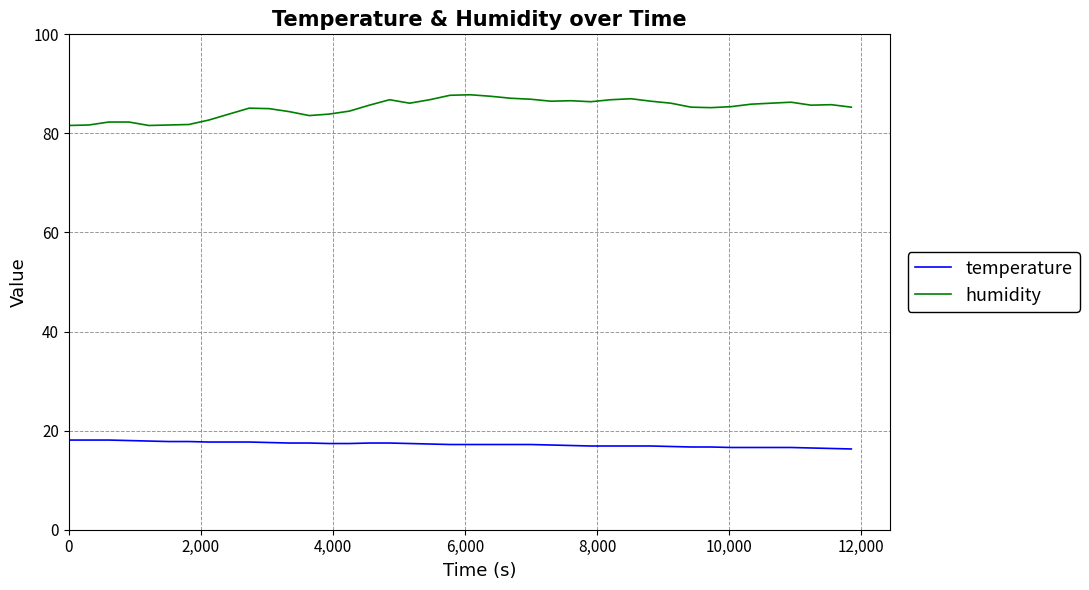

Rank the series by their maximum value, from lowest to highest.

temperature, humidity